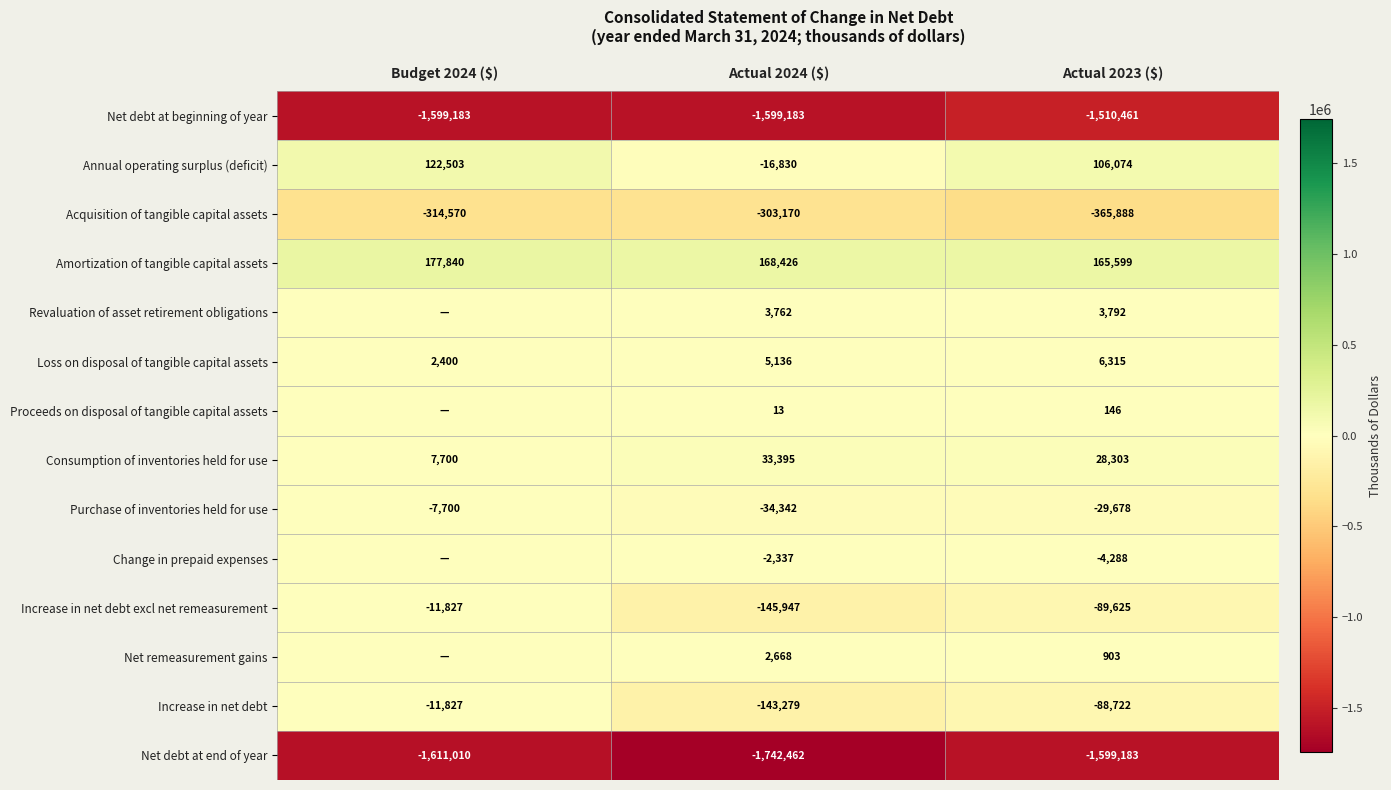

Rank the series at Budget 2024 ($) from highest to lowest value.

Amortization of tangible capital assets, Annual operating surplus (deficit), Consumption of inventories held for use, Loss on disposal of tangible capital assets, Revaluation of asset retirement obligations, Proceeds on disposal of tangible capital assets, Change in prepaid expenses, Net remeasurement gains, Purchase of inventories held for use, Increase in net debt excl net remeasurement, Increase in net debt, Acquisition of tangible capital assets, Net debt at beginning of year, Net debt at end of year